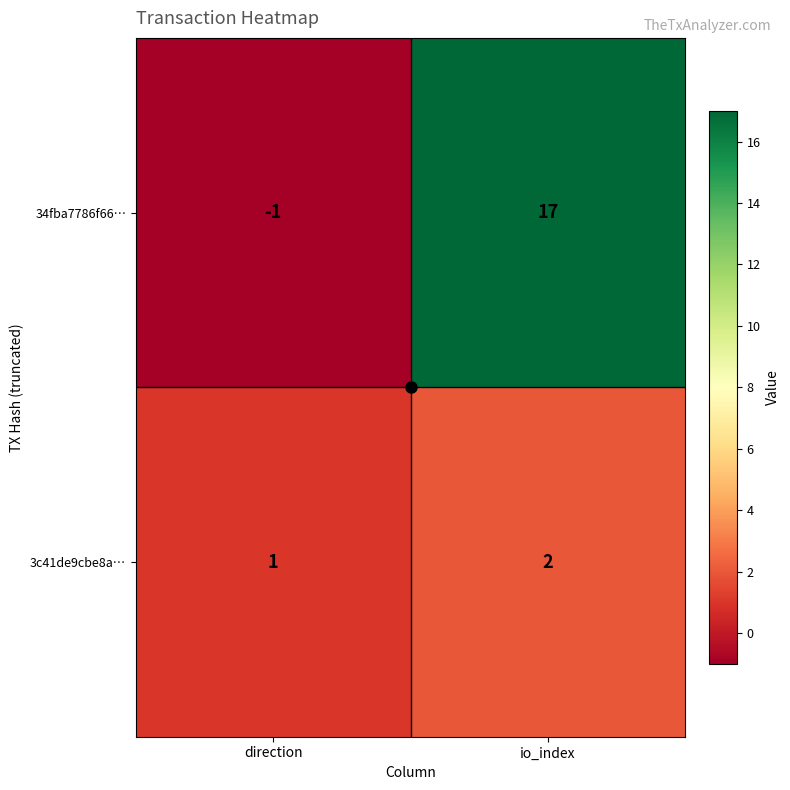

Rank the series at io_index from lowest to highest value.

3c41de9cbe8a…, 34fba7786f66…